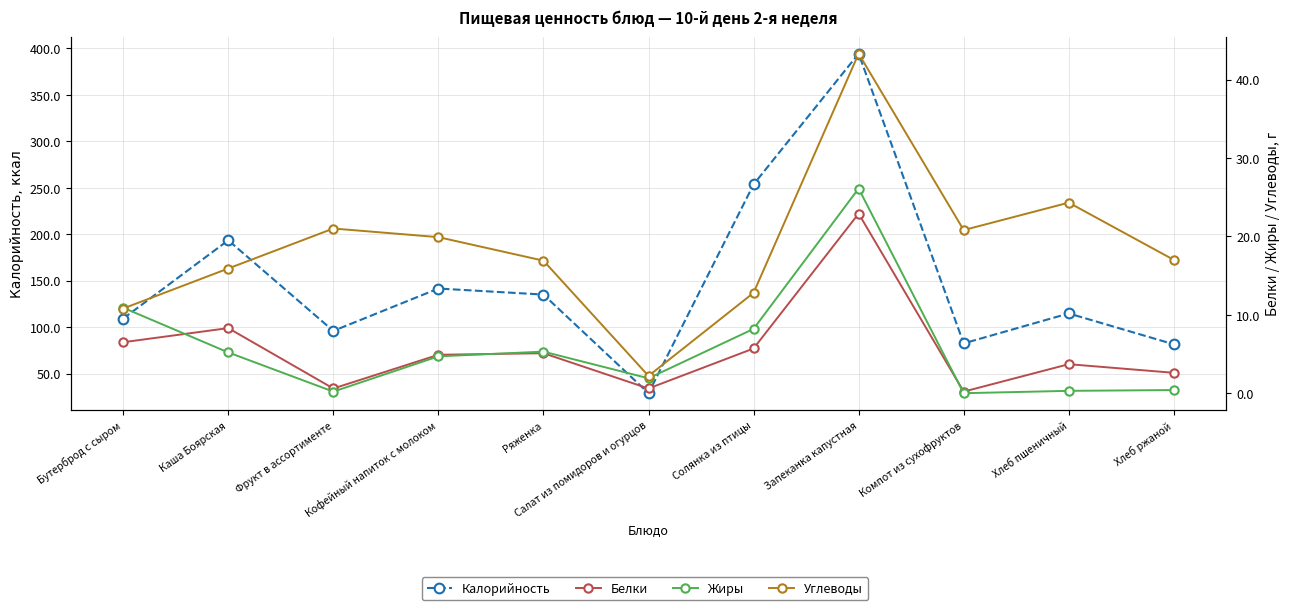

At which category is the sum across all series the highest?

Запеканка капустная